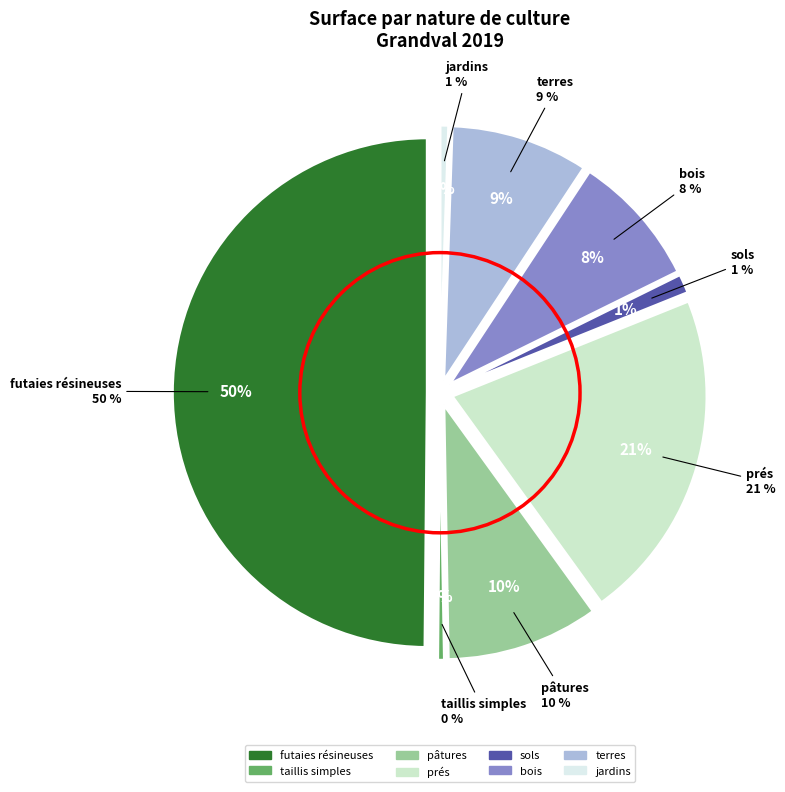

The 35 slice represents 15% of the pie. True or false?

False